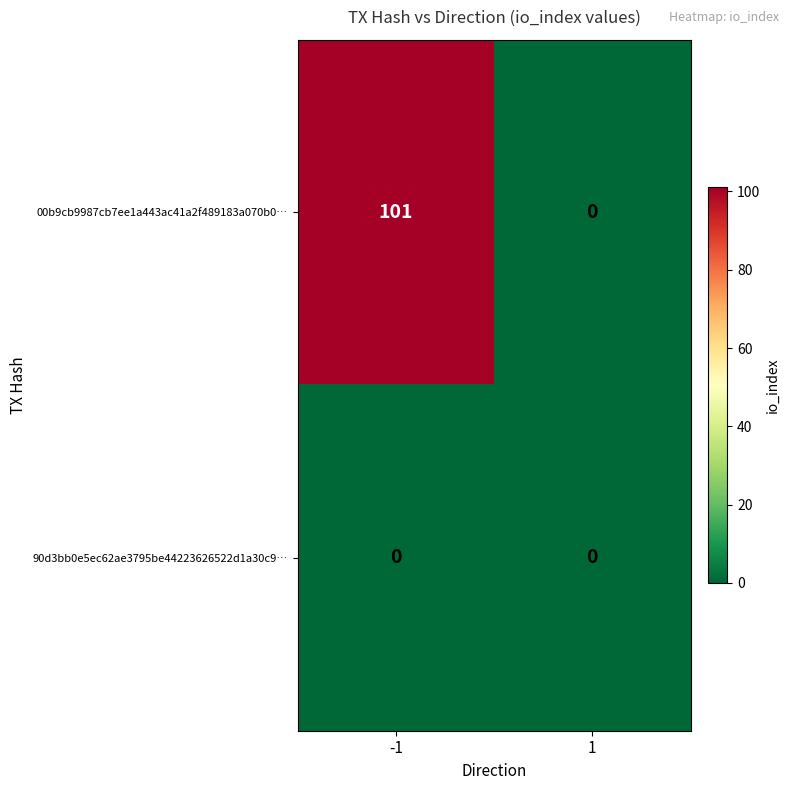

What is the difference between the 00b9cb9987cb7ee1a443ac41a2f489183a070b0… values at 1 and -1?

101